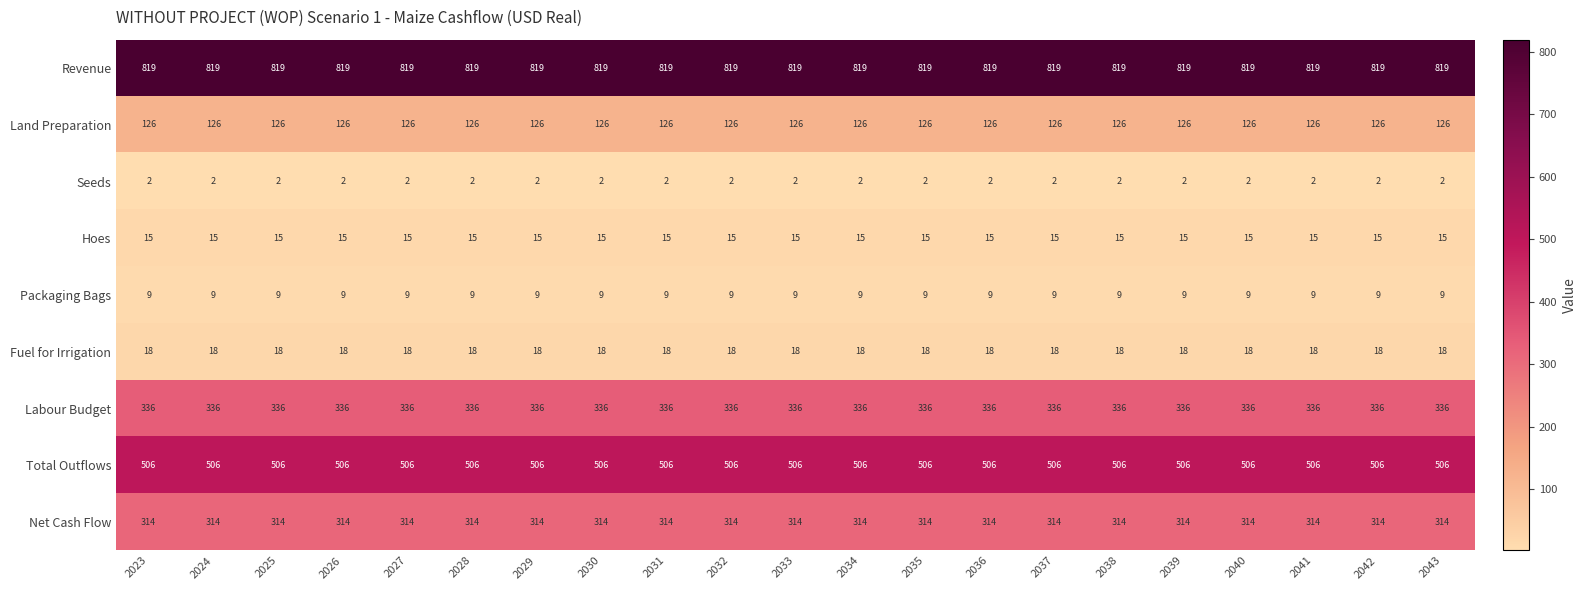

What is the total value across all series at 2038?

2145